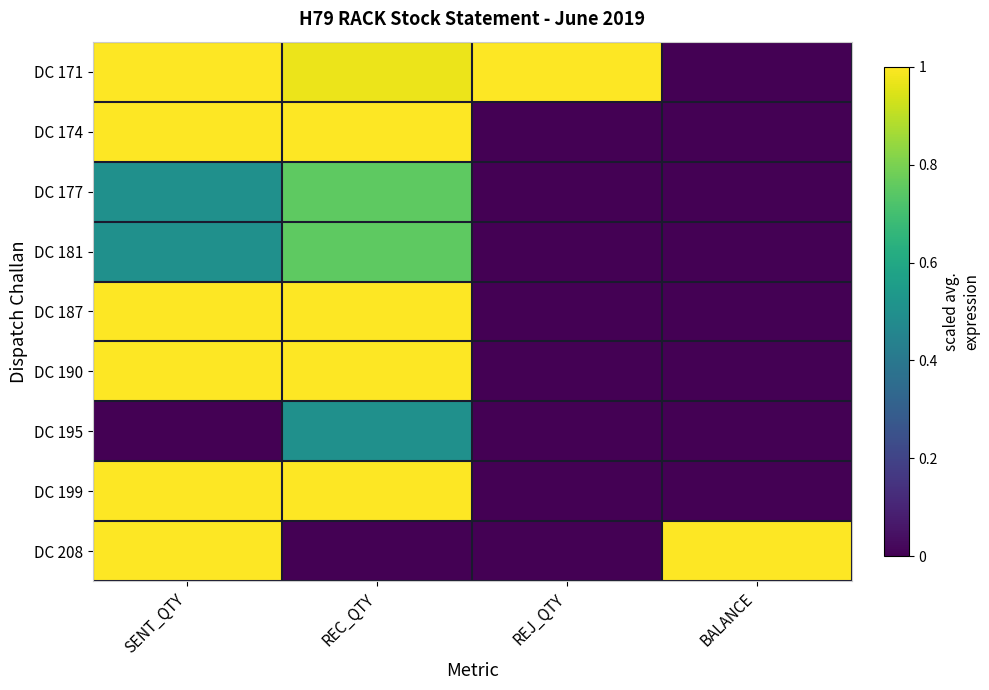

Reading right to left, transcribe all the data shown in this chart.

DC 171: BALANCE=0.0	REJ_QTY=1.0	REC_QTY=1.0	SENT_QTY=1.0
DC 174: BALANCE=0.0	REJ_QTY=0.0	REC_QTY=1.0	SENT_QTY=1.0
DC 177: BALANCE=0.0	REJ_QTY=0.0	REC_QTY=0.8	SENT_QTY=0.5
DC 181: BALANCE=0.0	REJ_QTY=0.0	REC_QTY=0.8	SENT_QTY=0.5
DC 187: BALANCE=0.0	REJ_QTY=0.0	REC_QTY=1.0	SENT_QTY=1.0
DC 190: BALANCE=0.0	REJ_QTY=0.0	REC_QTY=1.0	SENT_QTY=1.0
DC 195: BALANCE=0.0	REJ_QTY=0.0	REC_QTY=0.5	SENT_QTY=0.0
DC 199: BALANCE=0.0	REJ_QTY=0.0	REC_QTY=1.0	SENT_QTY=1.0
DC 208: BALANCE=1.0	REJ_QTY=0.0	REC_QTY=0.0	SENT_QTY=1.0